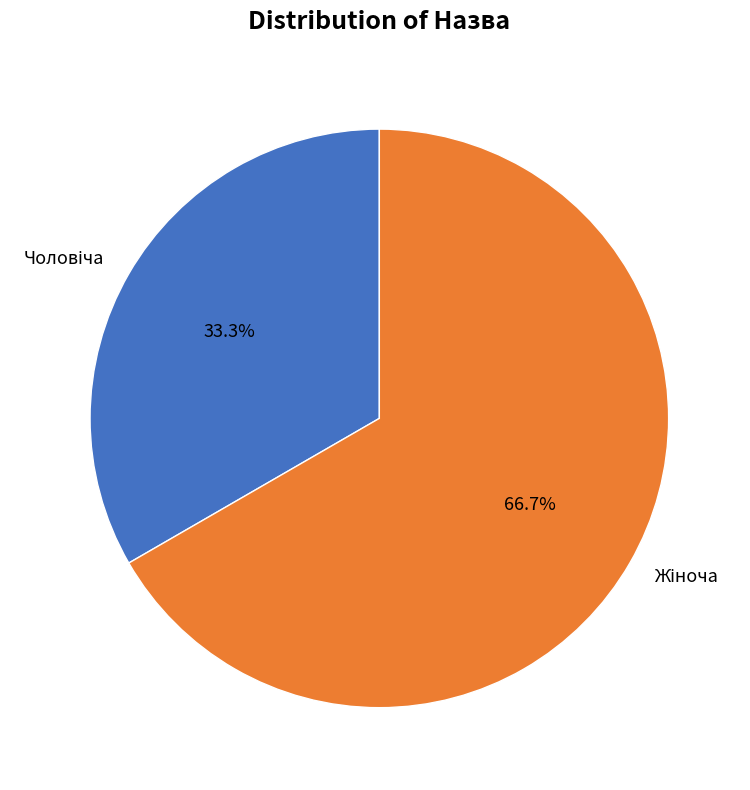

Does any single category account for the majority?

Yes